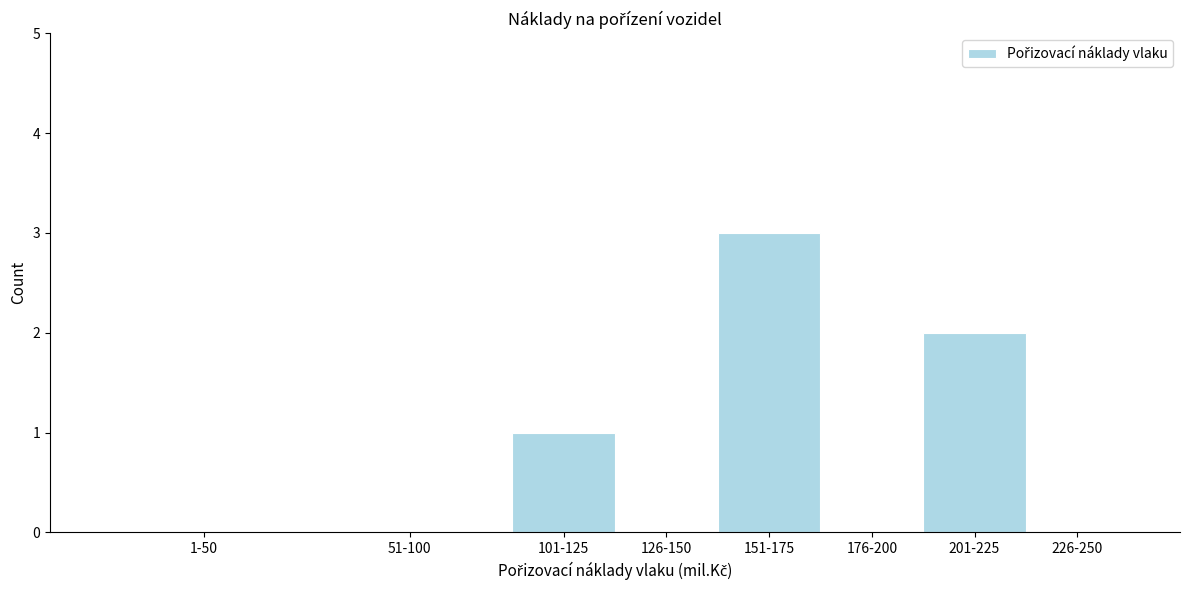

Reading left to right, transcribe all the data shown in this chart.

1-50=0	51-100=0	101-125=1	126-150=0	151-175=3	176-200=0	201-225=2	226-250=0